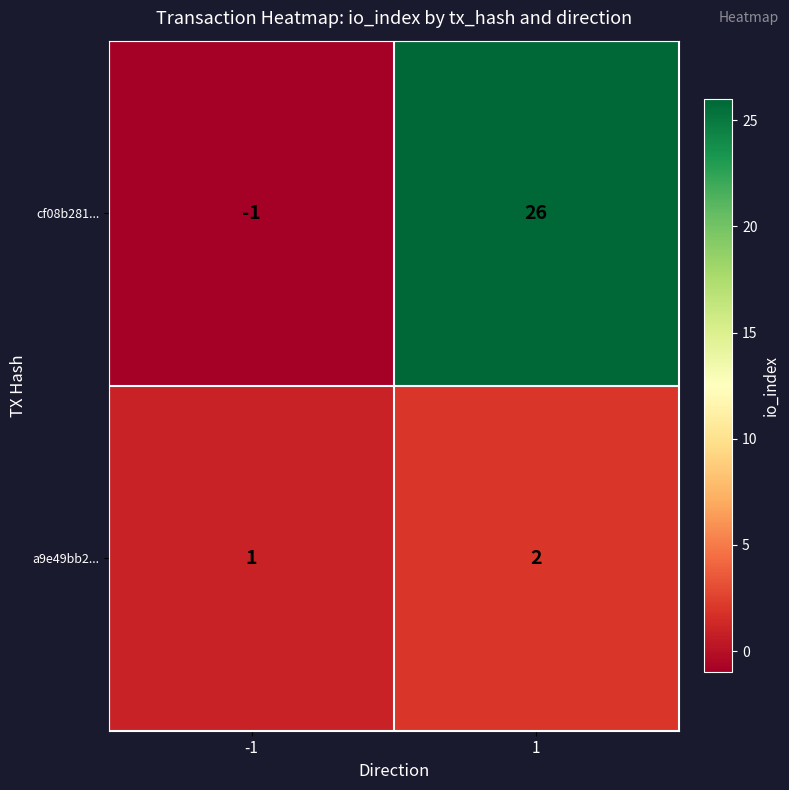

Read the cf08b281... value at 1.

26